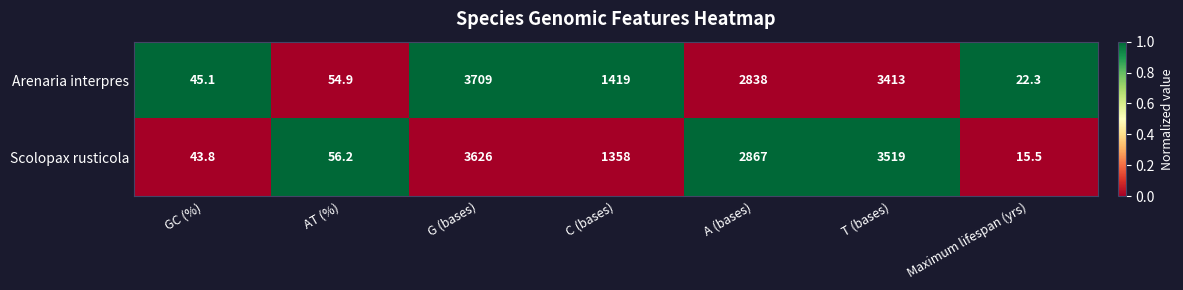

Reading right to left, transcribe all the data shown in this chart.

Arenaria interpres: 22.3	3413.0	2838.0	1419.0	3709.0	54.9	45.1
Scolopax rusticola: 15.5	3519.0	2867.0	1358.0	3626.0	56.2	43.8